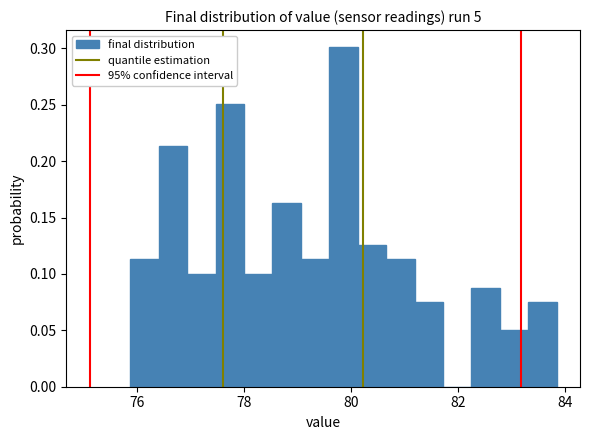

Read against the x-axis, roughly where is the centre of the tallest bar?

79.8